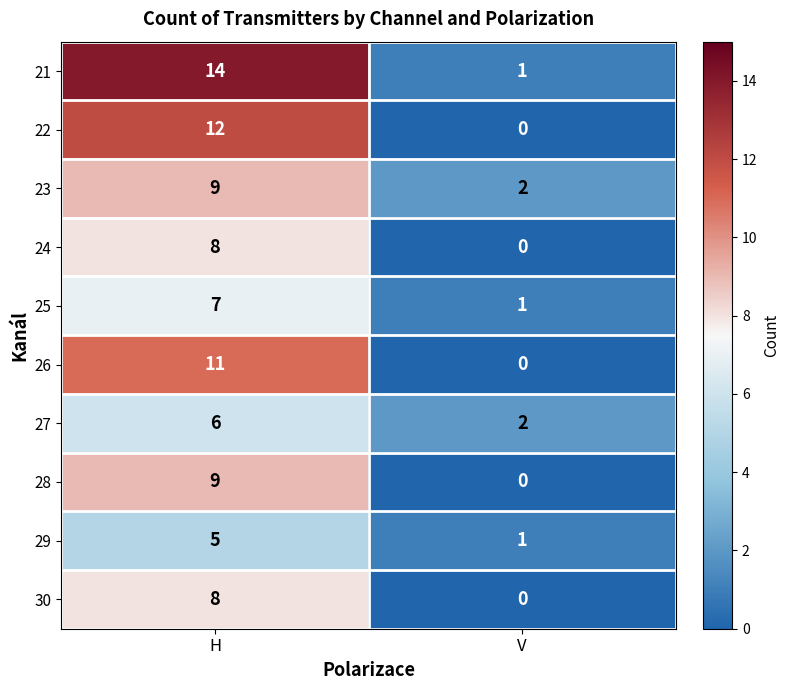

Which series has the widest spread of values?

21